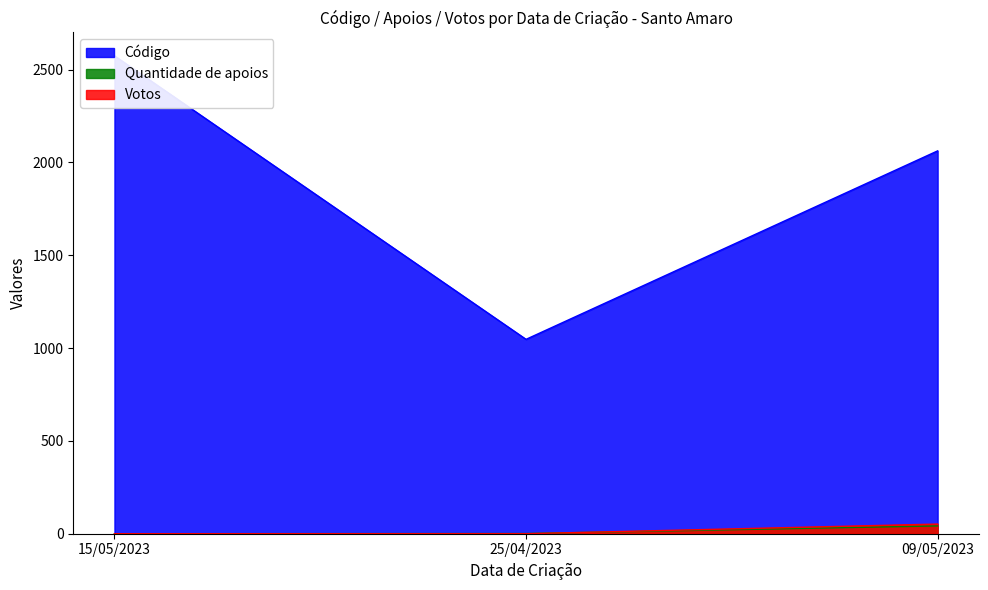

What is the spread (max minus min) of values at 15/05/2023?

2574